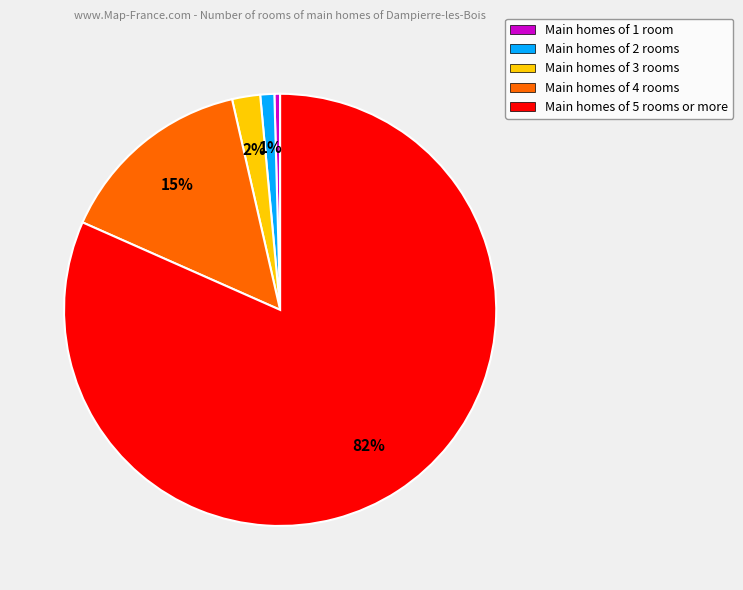

Is Main homes of 4 rooms the majority of the pie?

No